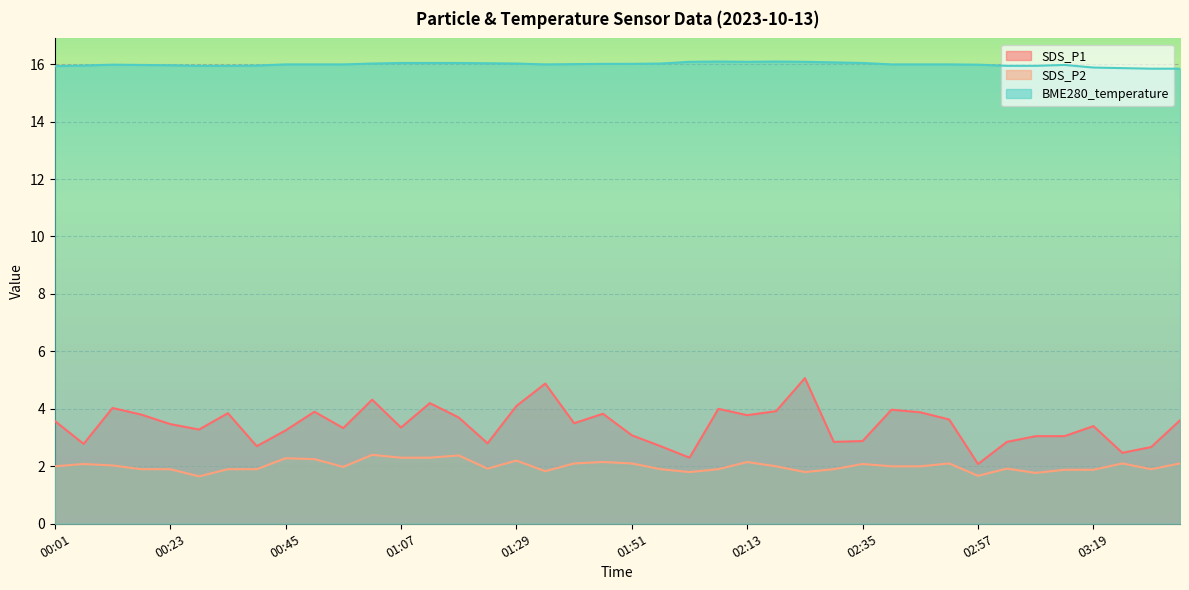

How many data points in SDS_P1 are above 3?

29